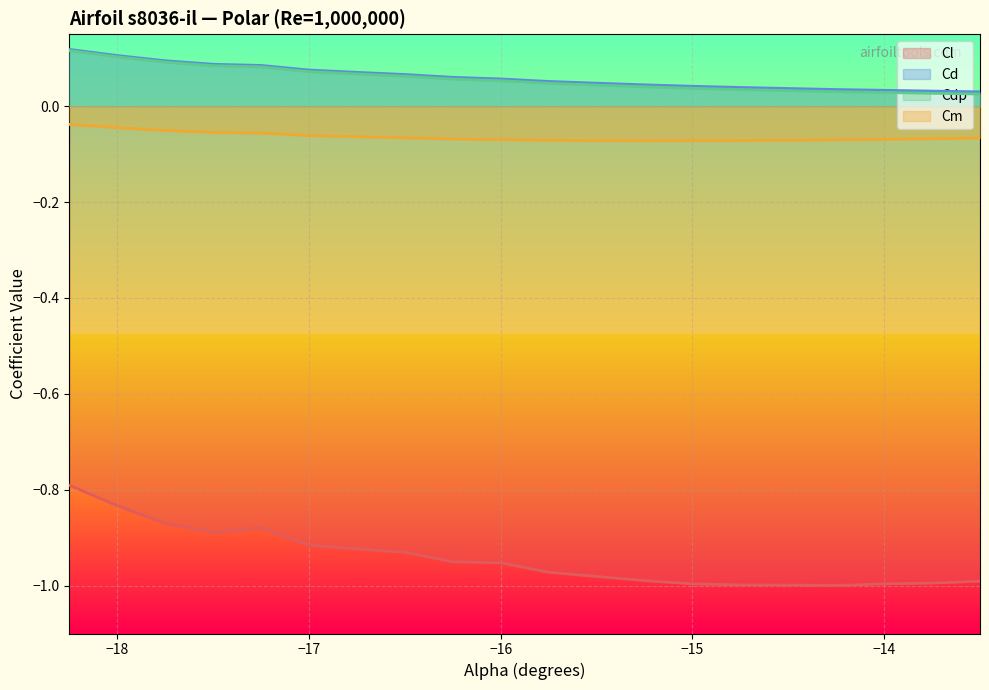

What is the difference between the Cdp values at -18.25 and -13.75?

0.1